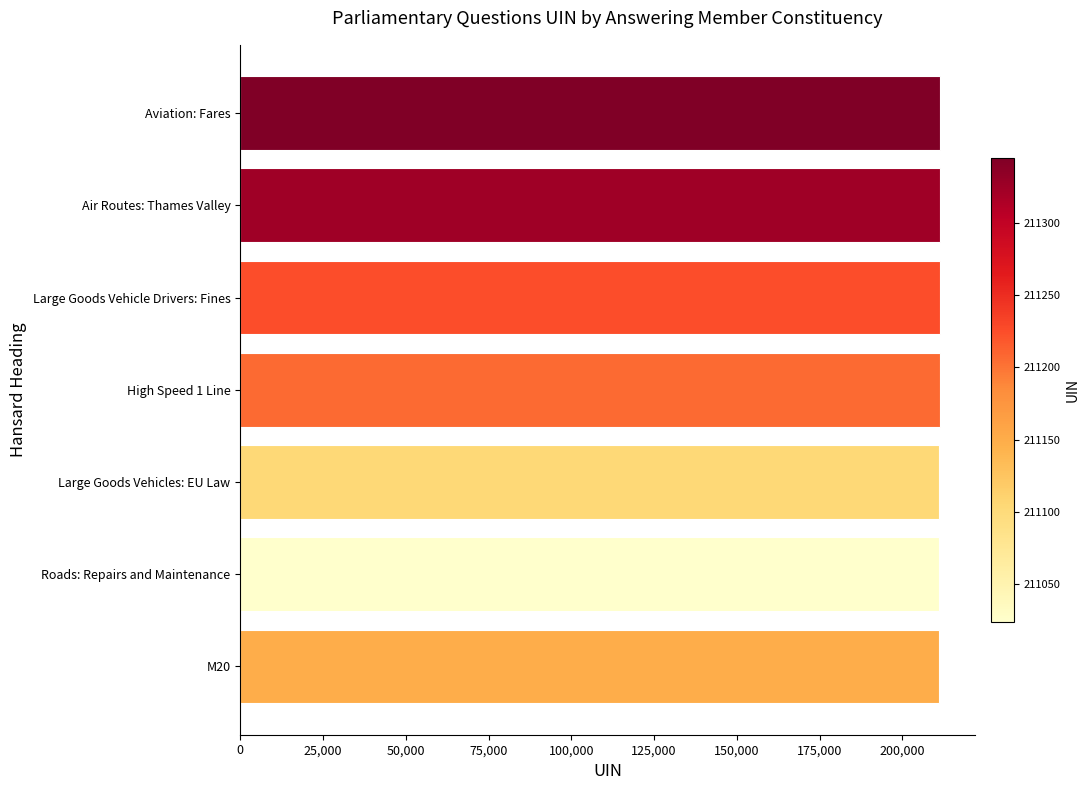

True or false: the data shows 338593 at Large Goods Vehicle Drivers: Fines.

False